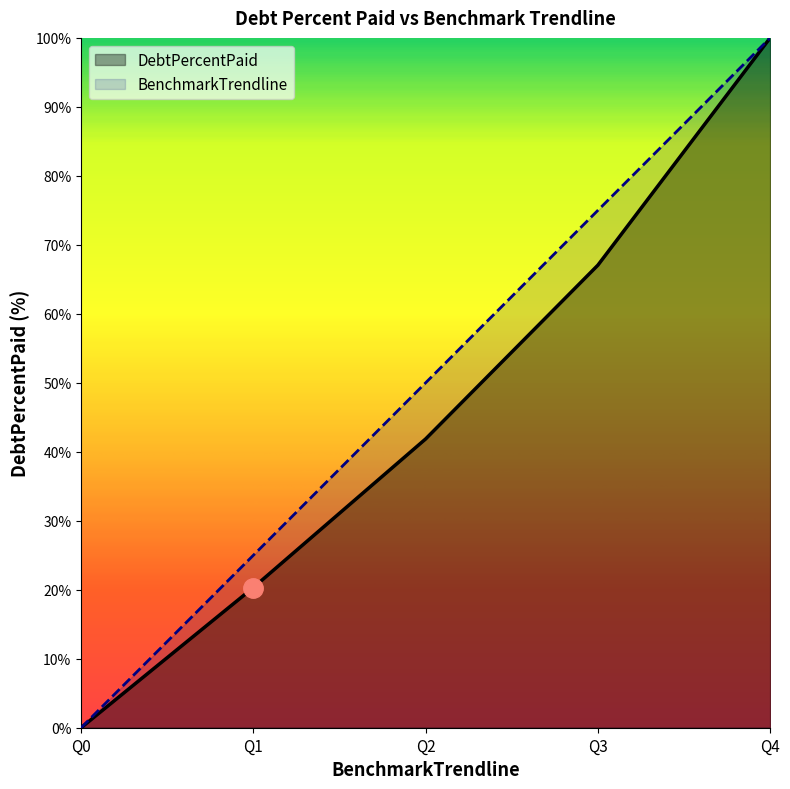

True or false: BenchmarkTrendline and DebtPercentPaid intersect in this chart.

False